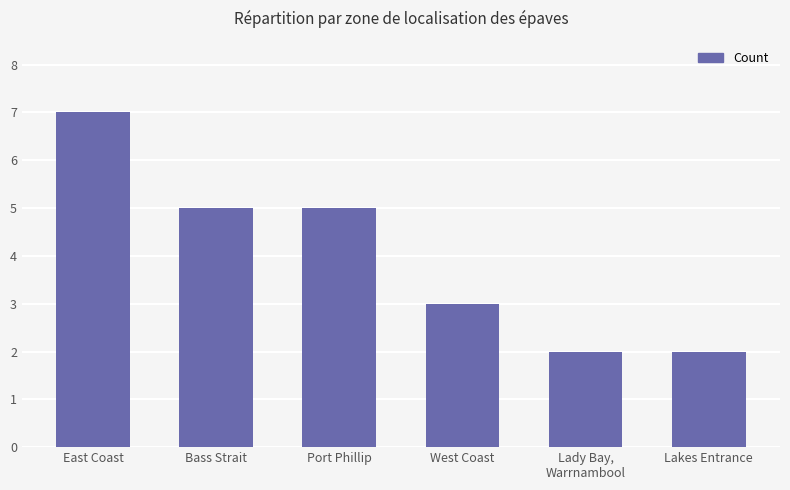

What is the change in value from East Coast to Lady Bay,
Warrnambool?

-5